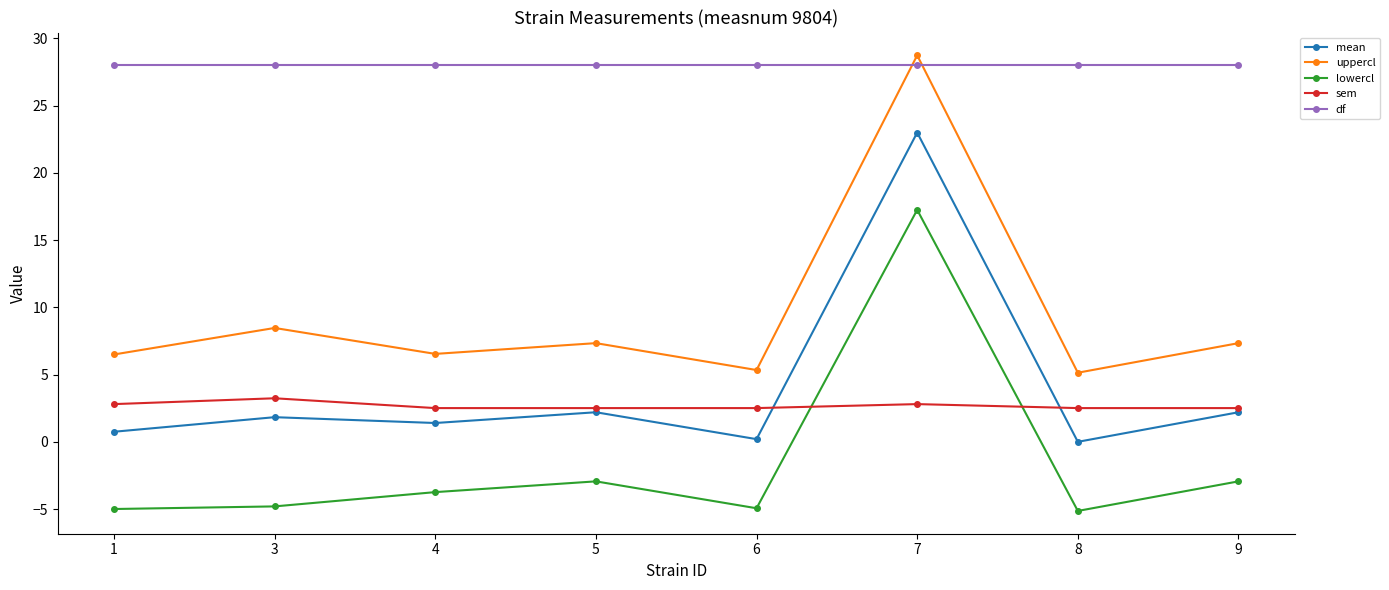

Which series has the largest range (max minus min)?

uppercl